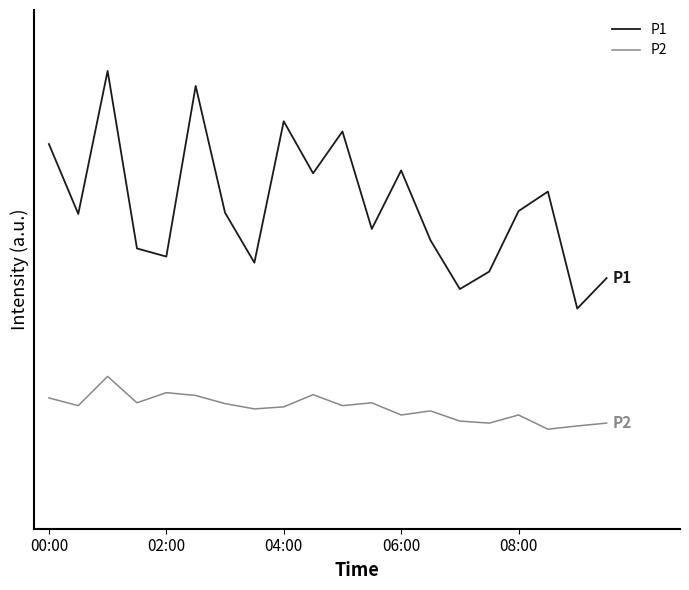

Does the chart display data point markers on the line(s)?

No